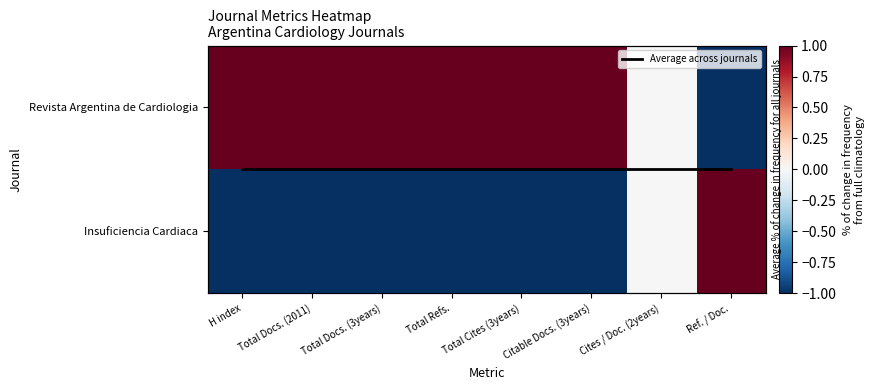

Which has a higher value, Cites / Doc. (2years) or Total Docs. (2011)?

Cites / Doc. (2years)